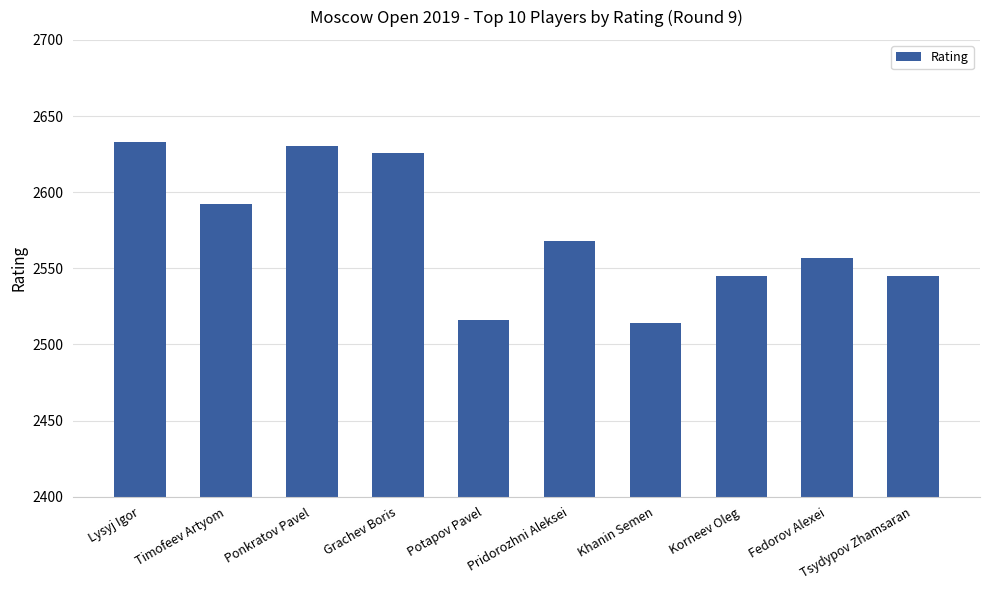

Between Lysyj Igor and Fedorov Alexei, which is larger?

Lysyj Igor